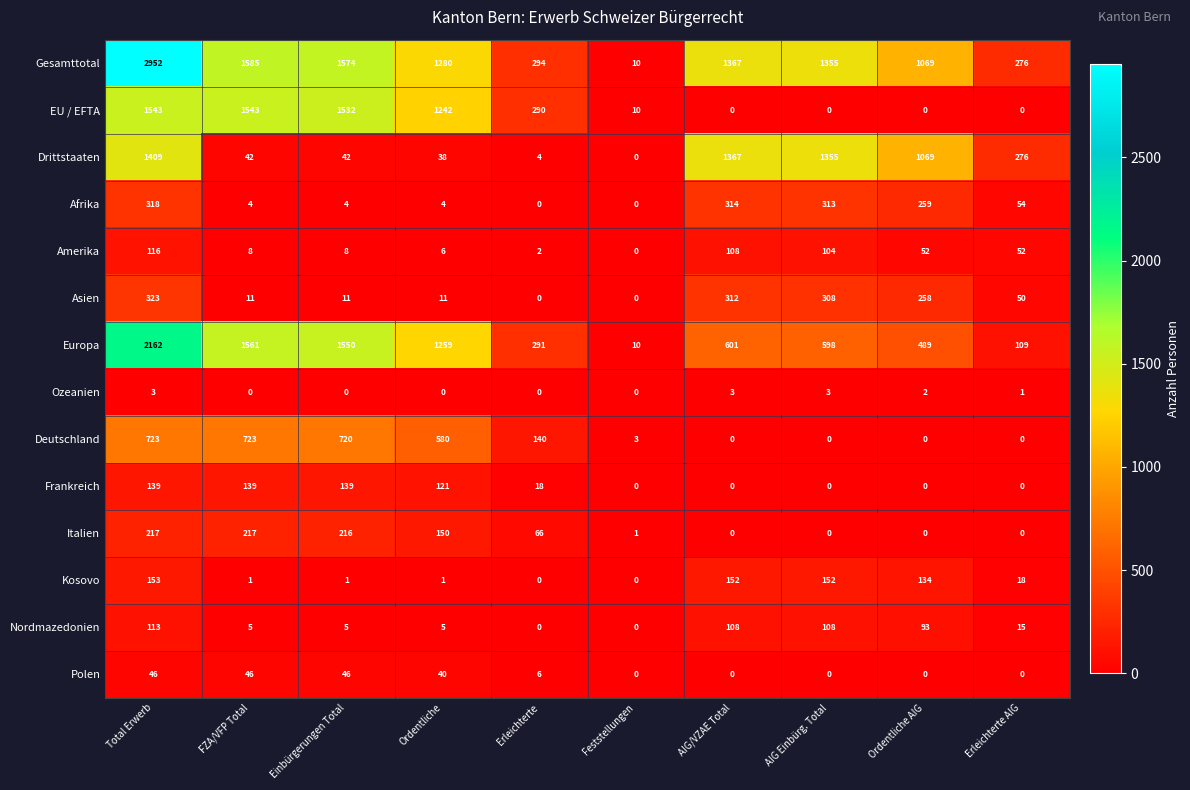

What is the maximum value for Nordmazedonien?

113